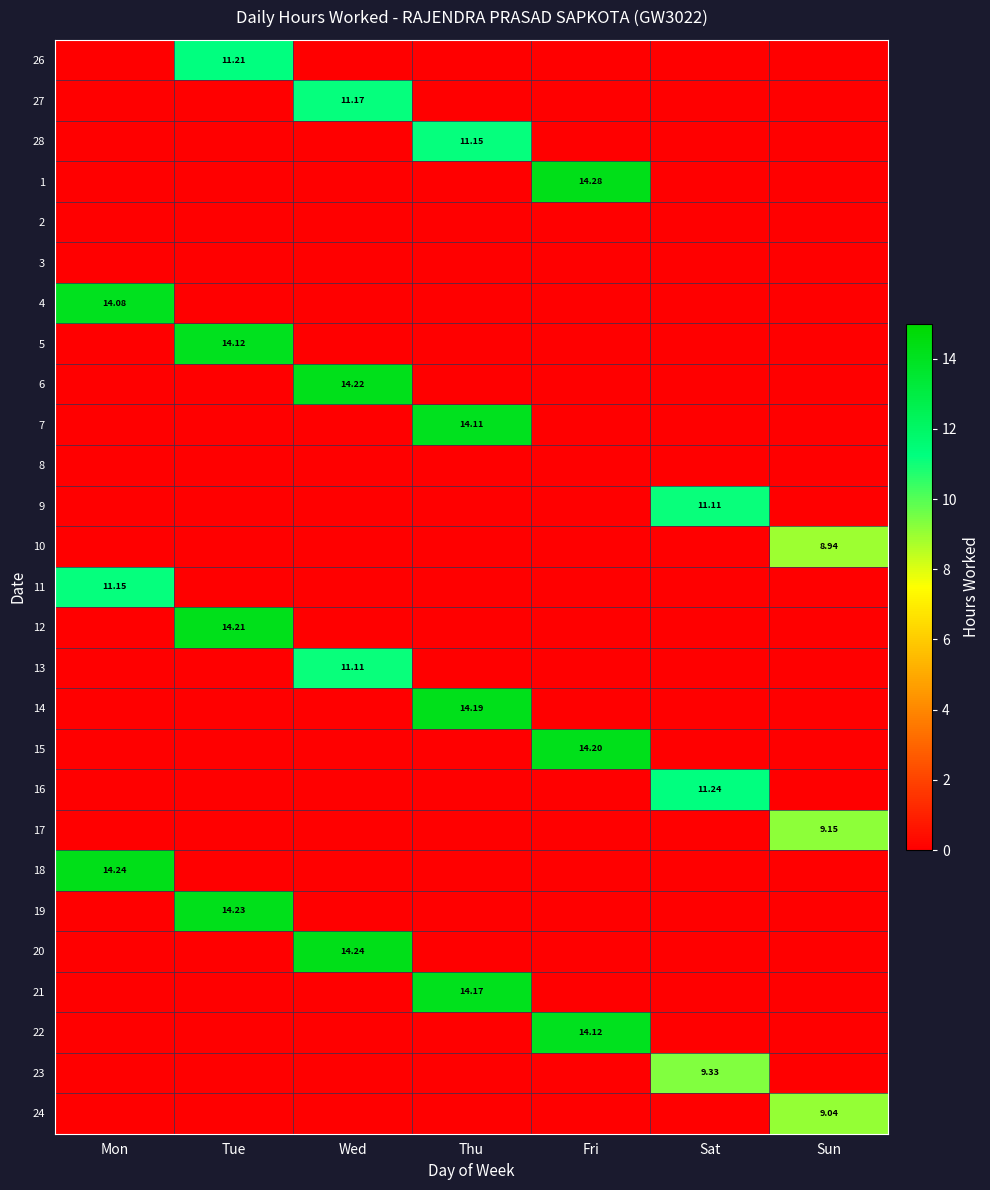

Is it true that 16 equals -4.6 at Thu?

False